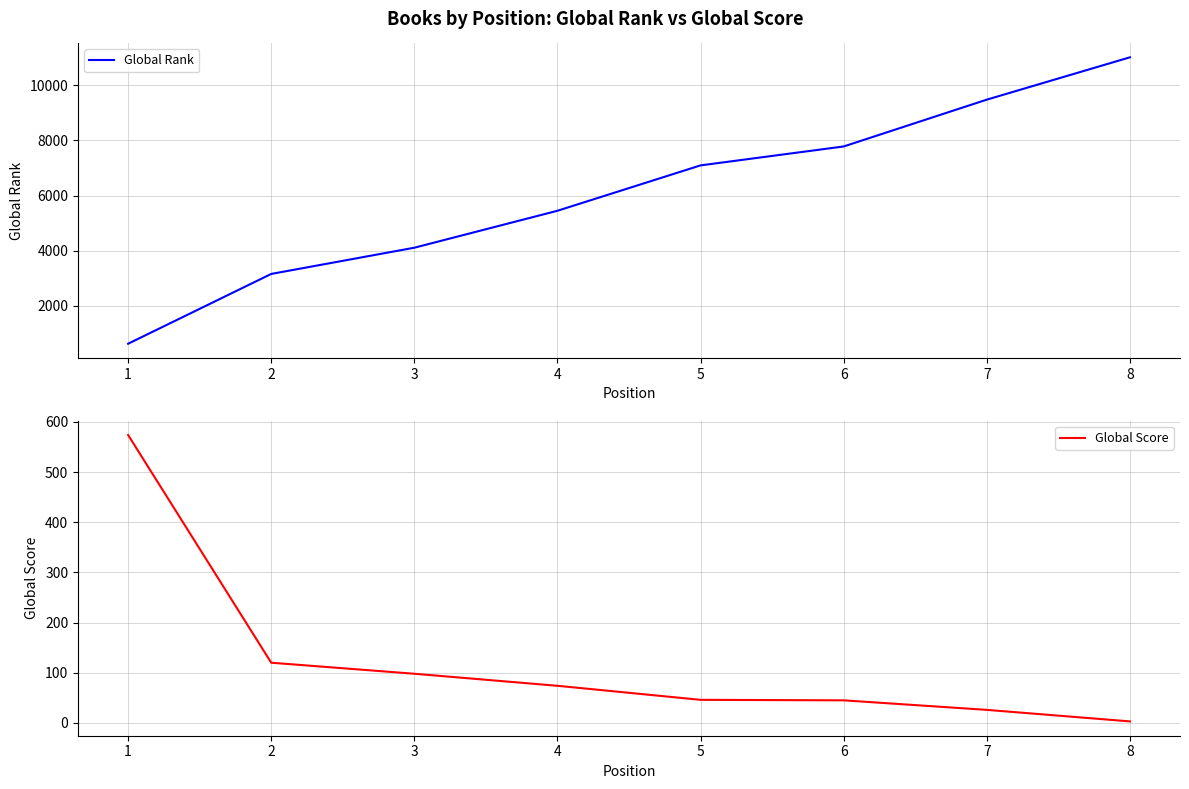

True or false: Global Score and Global Rank intersect in this chart.

False